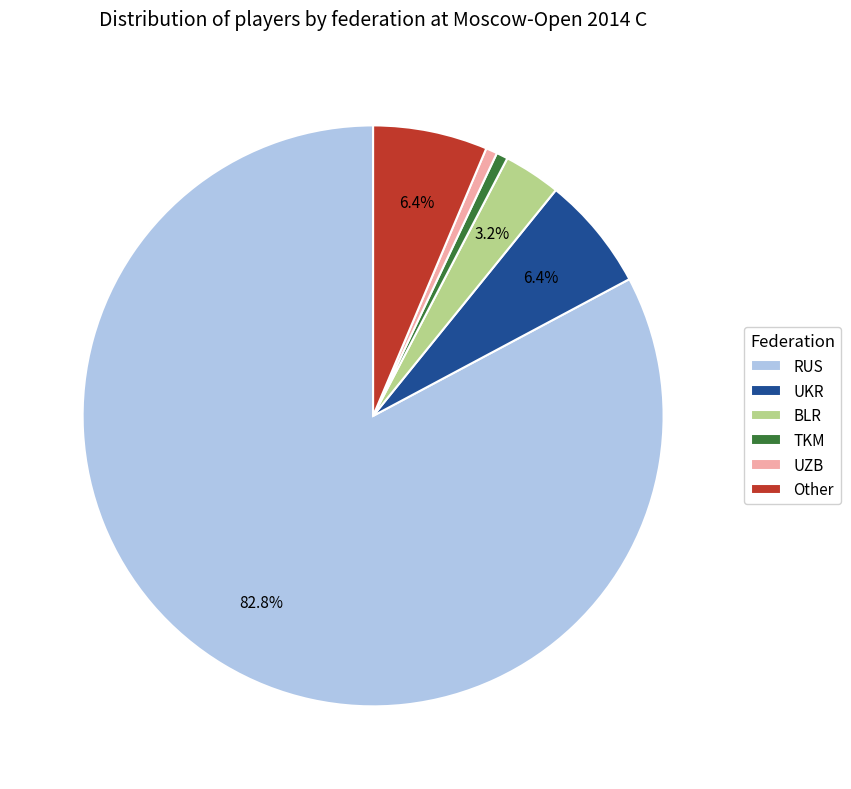

To the nearest percent, what percentage of the pie is BLR?

3%